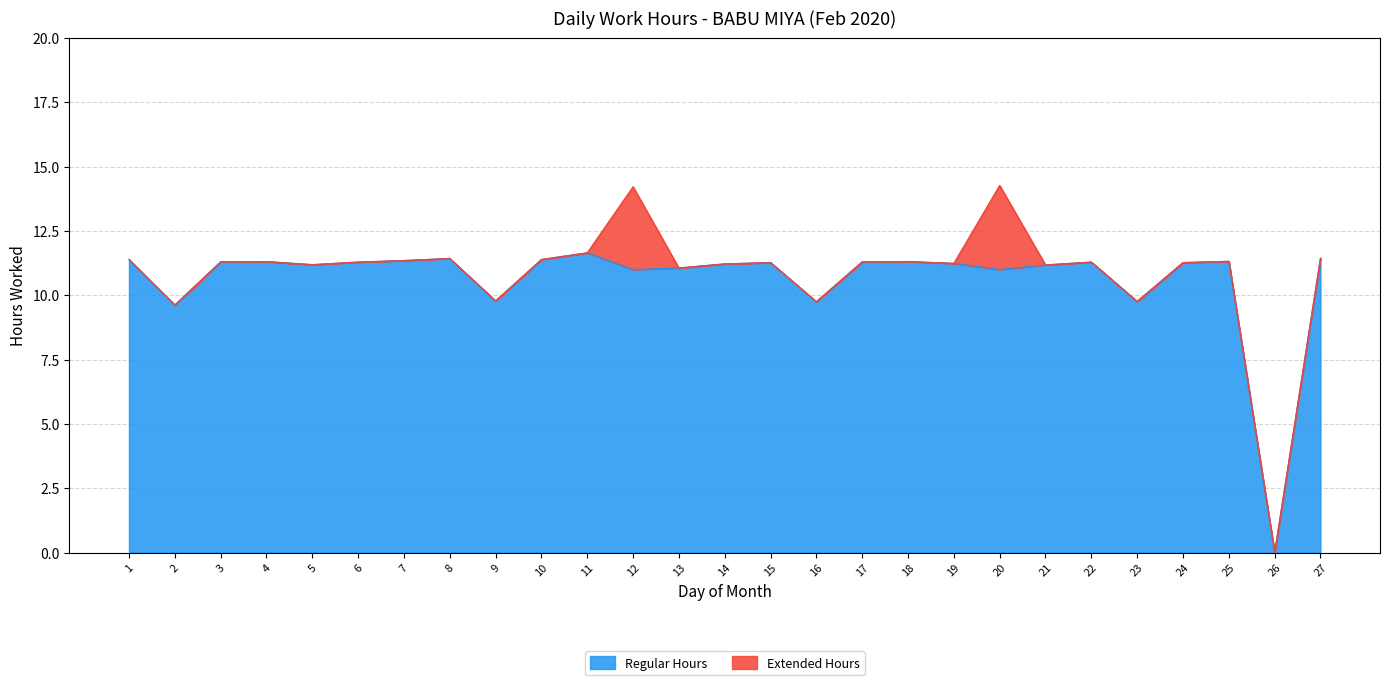

Which has a higher value, 27 or 6?

27